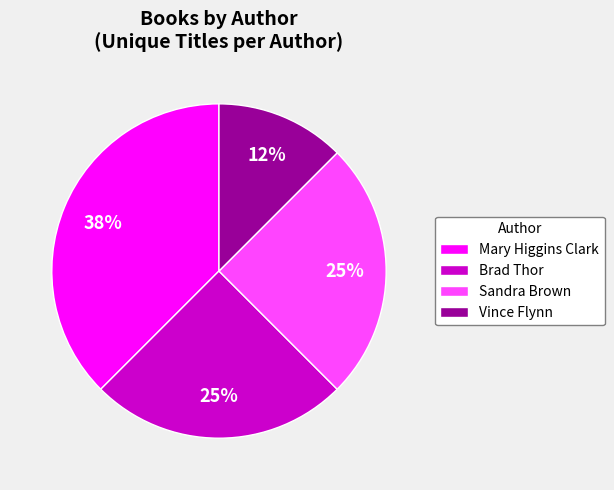

To the nearest percent, what is the average slice percentage?

25%